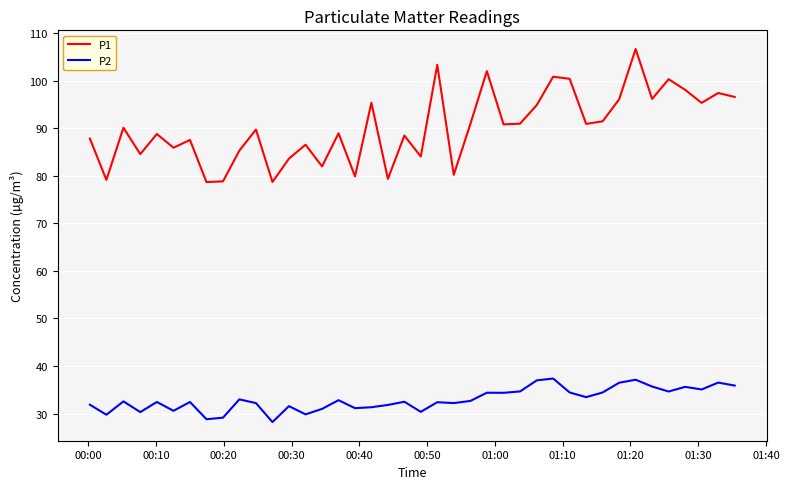

What is the greatest value displayed?

106.7